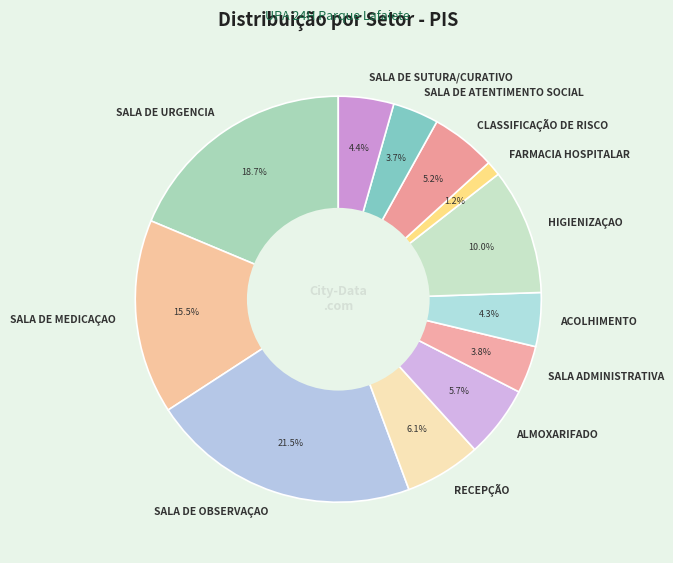

Which category has the biggest portion of the pie?

SALA DE OBSERVAÇAO